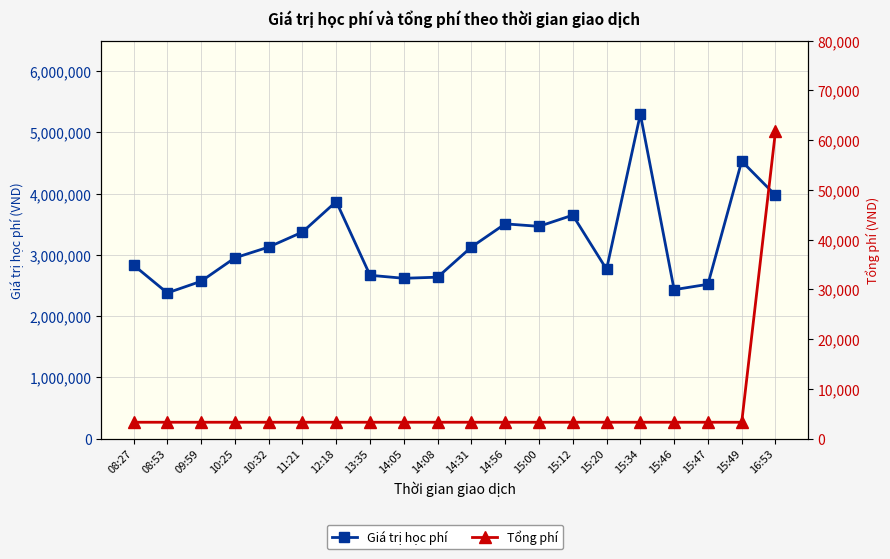

Reading left to right, what are all the values shown in this chart?

Giá trị học phí: 08:27=2835000	08:53=2380000	09:59=2570000	10:25=2952500	10:32=3129000	11:21=3374000	12:18=3872000	13:35=2668000	14:05=2619000	14:08=2637000	14:31=3129000	14:56=3508000	15:00=3467000	15:12=3650000	15:20=2766000	15:34=5299000	15:46=2433000	15:47=2521000	15:49=4532000	16:53=3974000
Tổng phí: 08:27=3300	08:53=3300	09:59=3300	10:25=3300	10:32=3300	11:21=3300	12:18=3300	13:35=3300	14:05=3300	14:08=3300	14:31=3300	14:56=3300	15:00=3300	15:12=3300	15:20=3300	15:34=3300	15:46=3300	15:47=3300	15:49=3300	16:53=61810